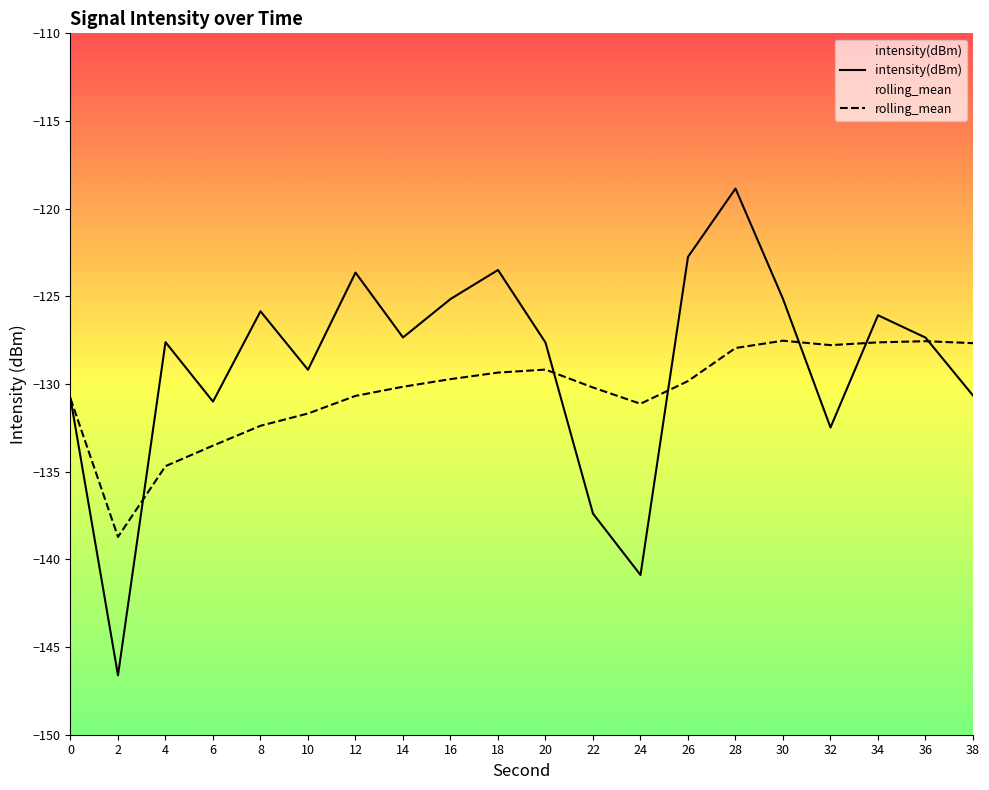

What is the maximum value for rolling_mean?

-127.5